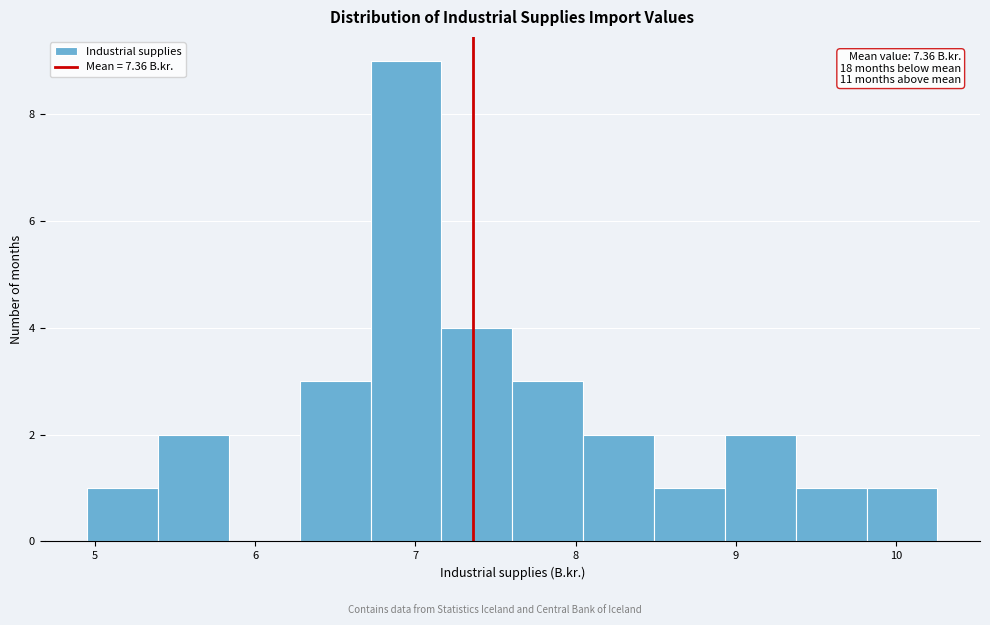

Which range on the x-axis has the tallest bar?

6.7 to 7.2